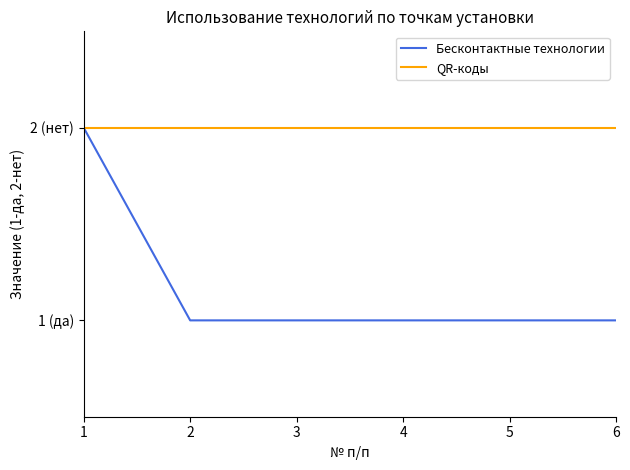

Reading right to left, what are all the values shown in this chart?

Бесконтактные технологии: 6=1	5=1	4=1	3=1	2=1	1=2
QR-коды: 6=2	5=2	4=2	3=2	2=2	1=2